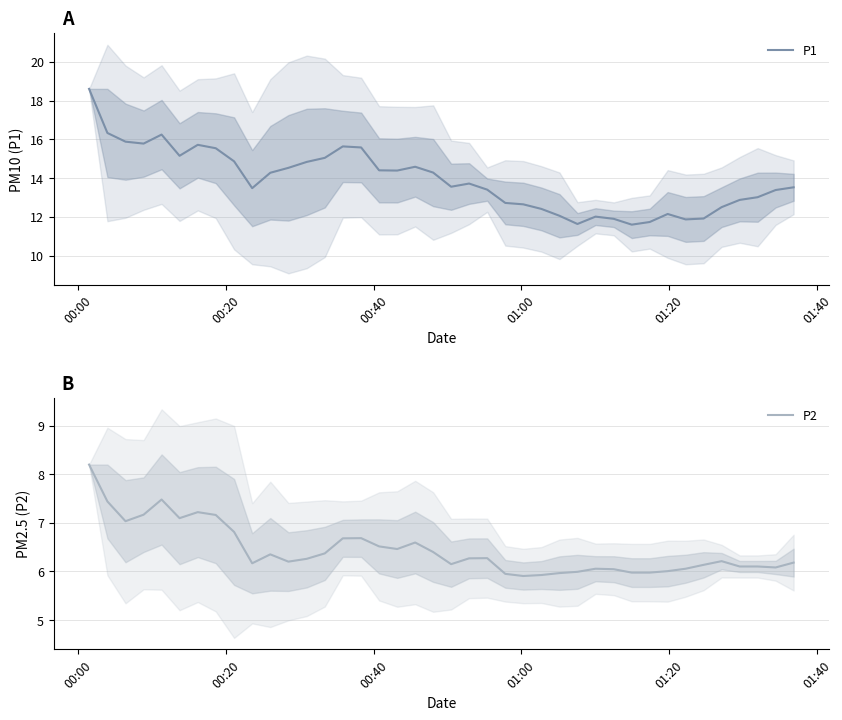

What is the difference between the maximum and minimum values in the P1 series?

7.0